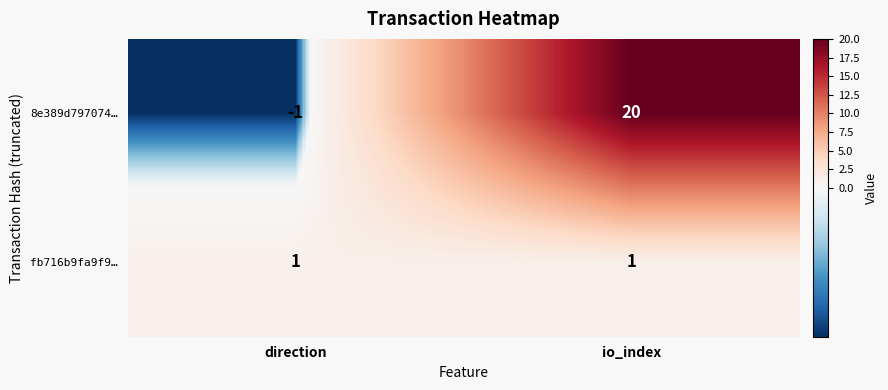

Which series has the widest spread of values?

8e389d797074…